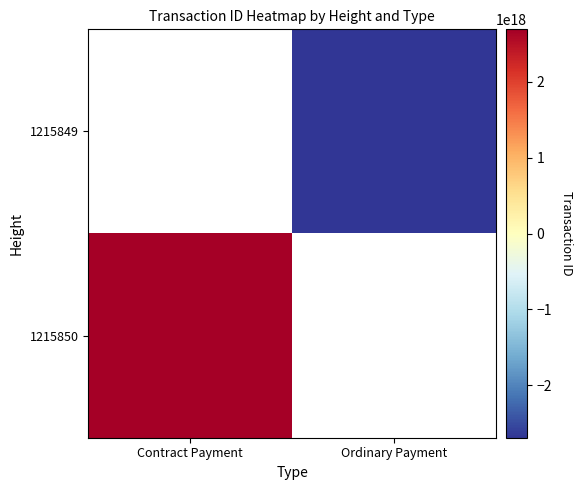

At which label is 1215850 closest to 2691378049237028864?

Contract Payment